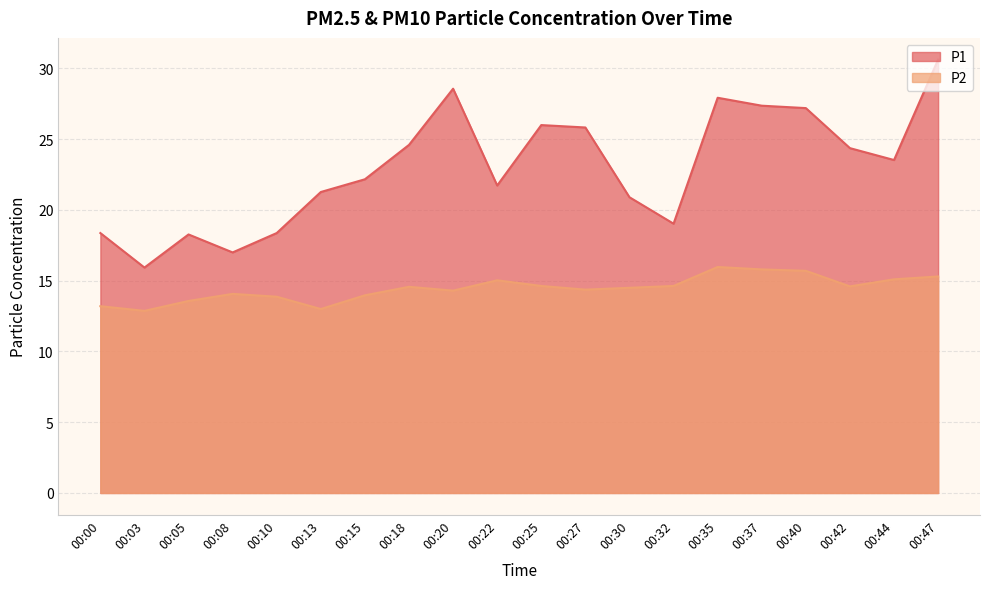

Between 00:00 and 00:10, which series saw the biggest shift?

P2